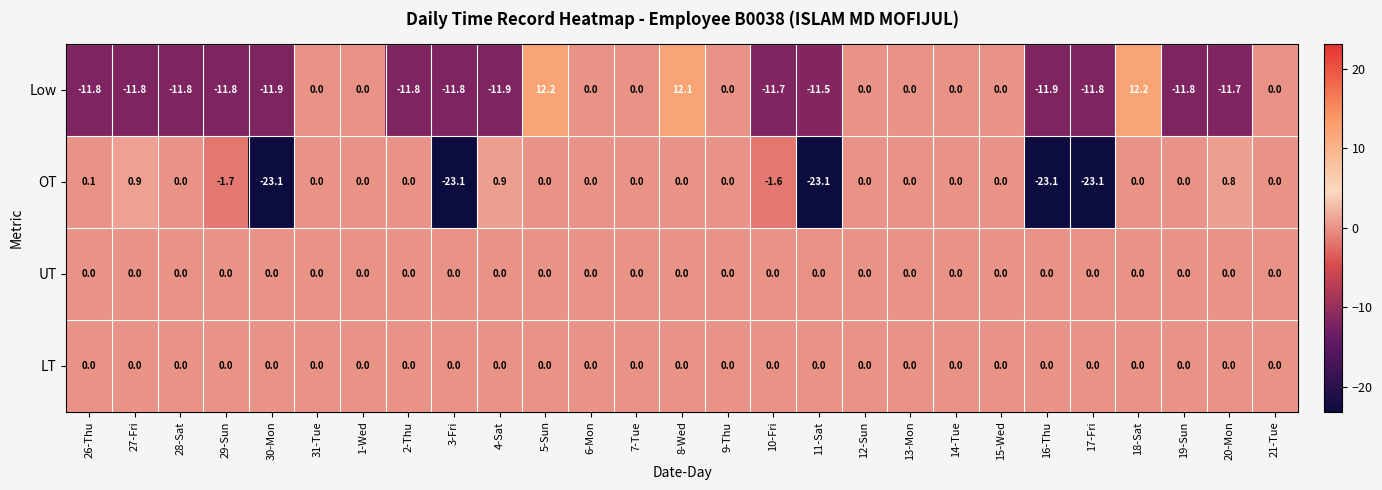

Which series has the largest range (max minus min)?

Low